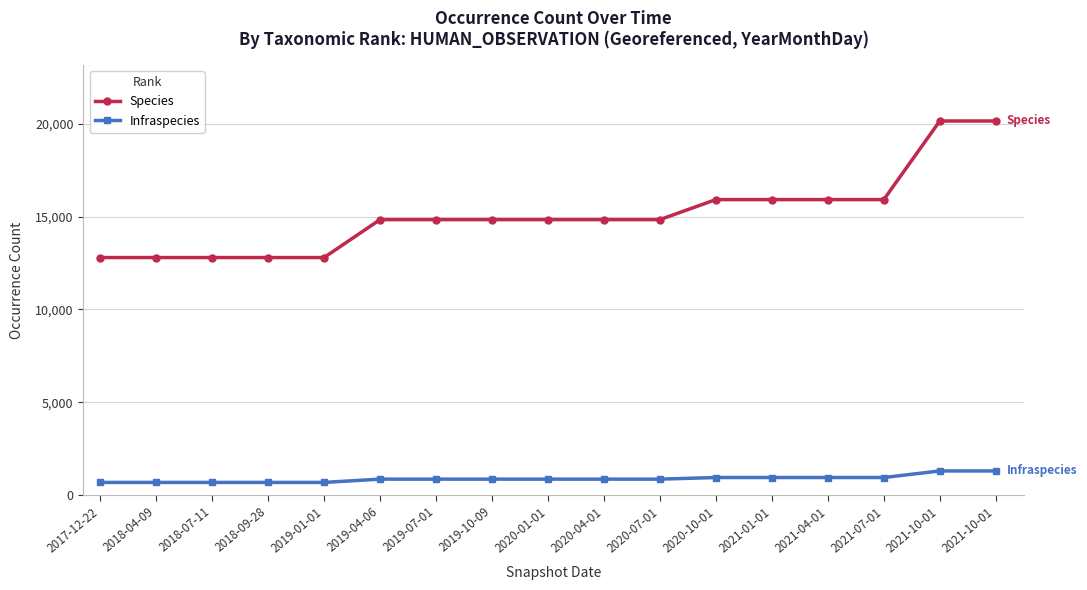

Rank the series by their average value, from highest to lowest.

Species, Infraspecies